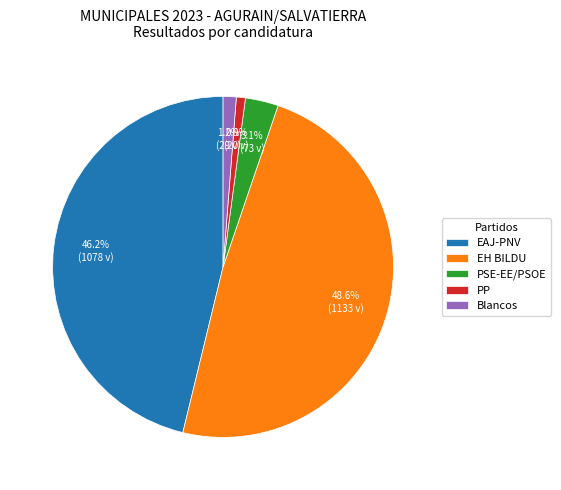

What portion of the pie excludes PP?

99.1%